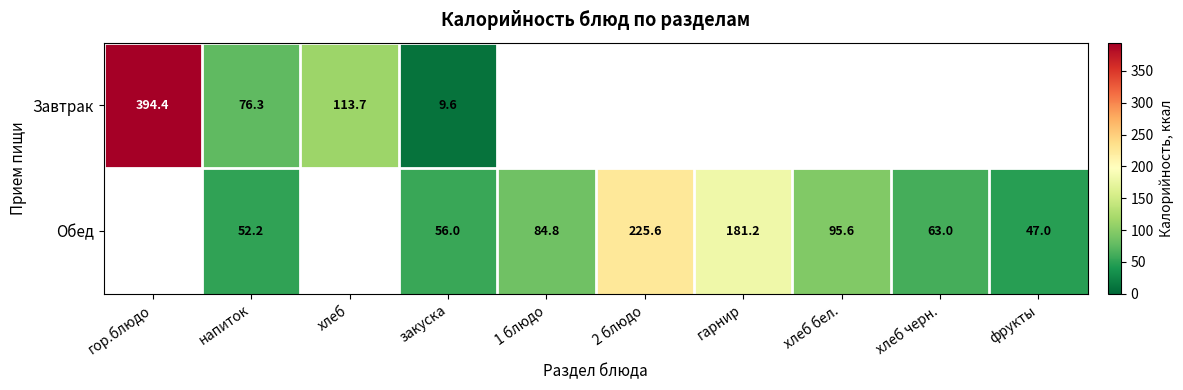

What is the difference between the highest and lowest values at закуска?

46.4